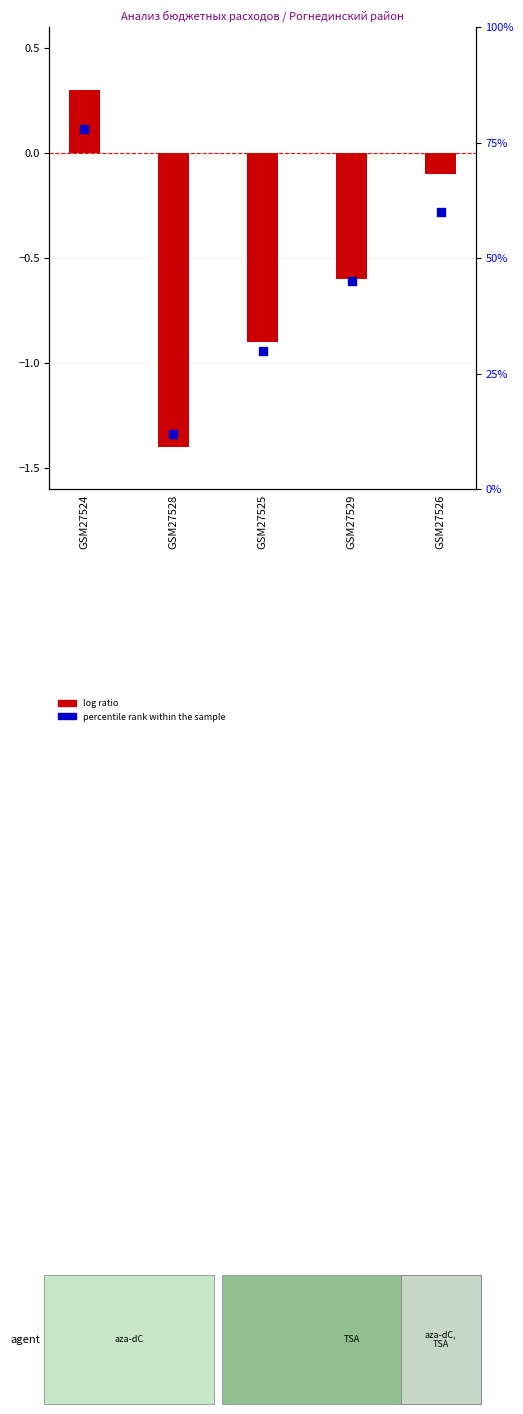

What is the total value across all series at GSM27526?

59.9